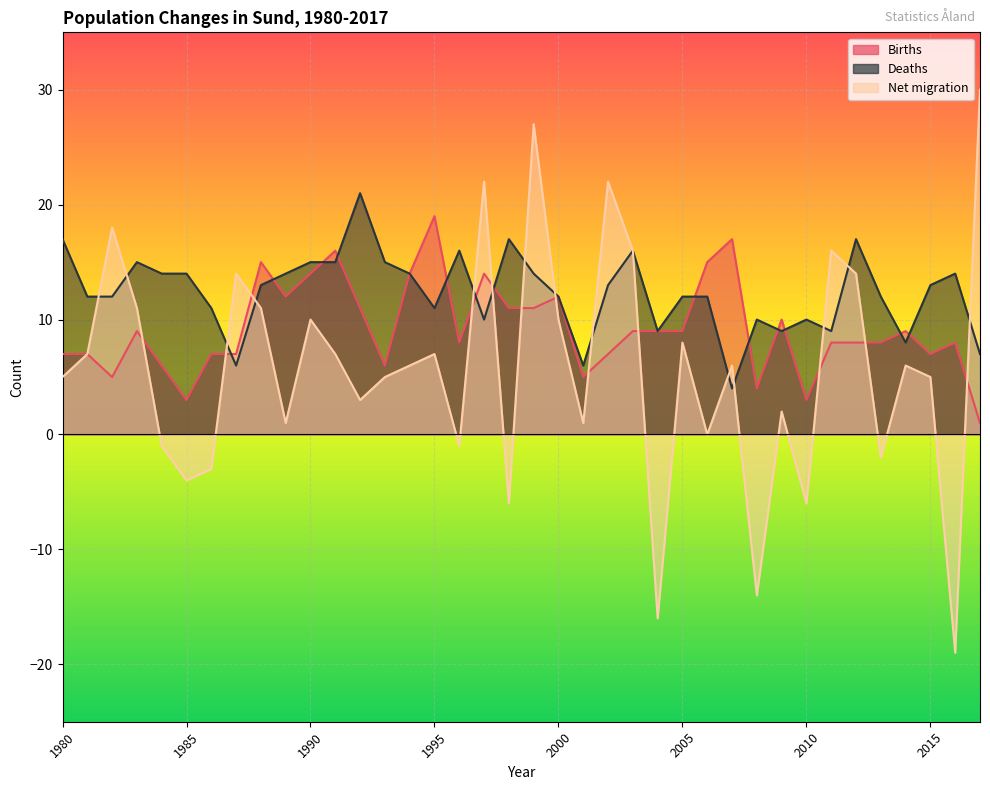

Reading right to left, transcribe all the data shown in this chart.

Births: 2017=1	2016=8	2015=7	2014=9	2013=8	2012=8	2011=8	2010=3	2009=10	2008=4	2007=17	2006=15	2005=9	2004=9	2003=9	2002=7	2001=5	2000=12	1999=11	1998=11	1997=14	1996=8	1995=19	1994=14	1993=6	1992=11	1991=16	1990=14	1989=12	1988=15	1987=7	1986=7	1985=3	1984=6	1983=9	1982=5	1981=7	1980=7
Deaths: 2017=7	2016=14	2015=13	2014=8	2013=12	2012=17	2011=9	2010=10	2009=9	2008=10	2007=4	2006=12	2005=12	2004=9	2003=16	2002=13	2001=6	2000=12	1999=14	1998=17	1997=10	1996=16	1995=11	1994=14	1993=15	1992=21	1991=15	1990=15	1989=14	1988=13	1987=6	1986=11	1985=14	1984=14	1983=15	1982=12	1981=12	1980=17
Net migration: 2017=30	2016=-19	2015=5	2014=6	2013=-2	2012=14	2011=16	2010=-6	2009=2	2008=-14	2007=6	2006=0	2005=8	2004=-16	2003=16	2002=22	2001=1	2000=10	1999=27	1998=-6	1997=22	1996=-1	1995=7	1994=6	1993=5	1992=3	1991=7	1990=10	1989=1	1988=11	1987=14	1986=-3	1985=-4	1984=-1	1983=11	1982=18	1981=7	1980=5